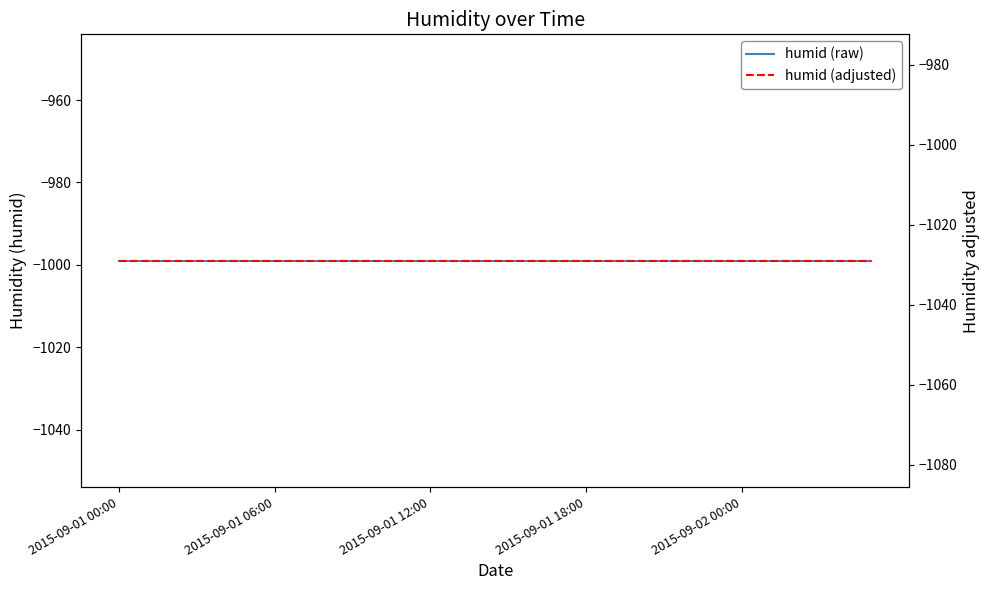

Rank the series by their average value, from lowest to highest.

humid (adjusted), humid (raw)